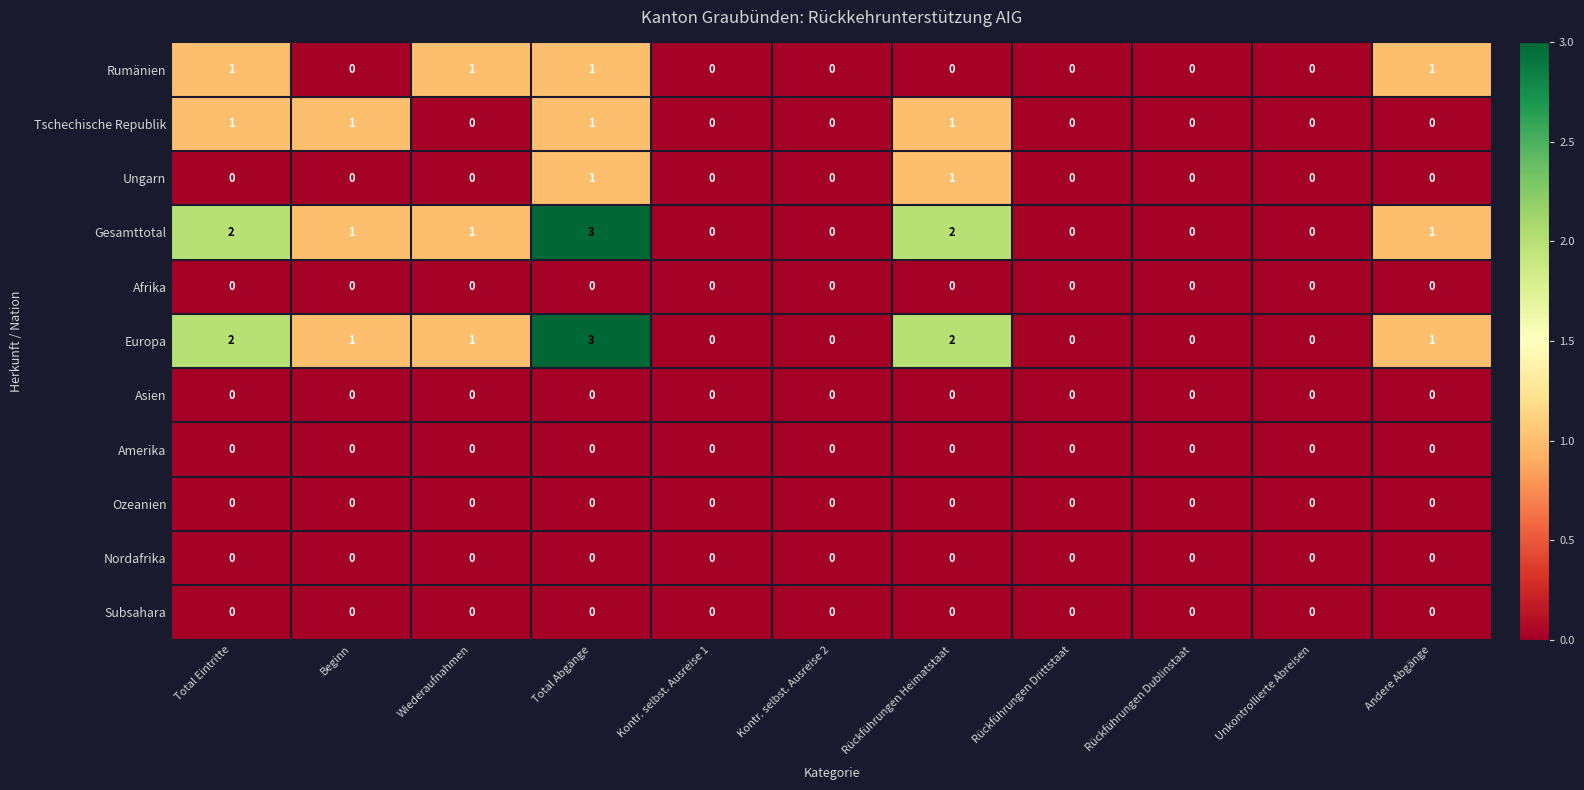

At which category is the sum across all series the highest?

Total Abgänge